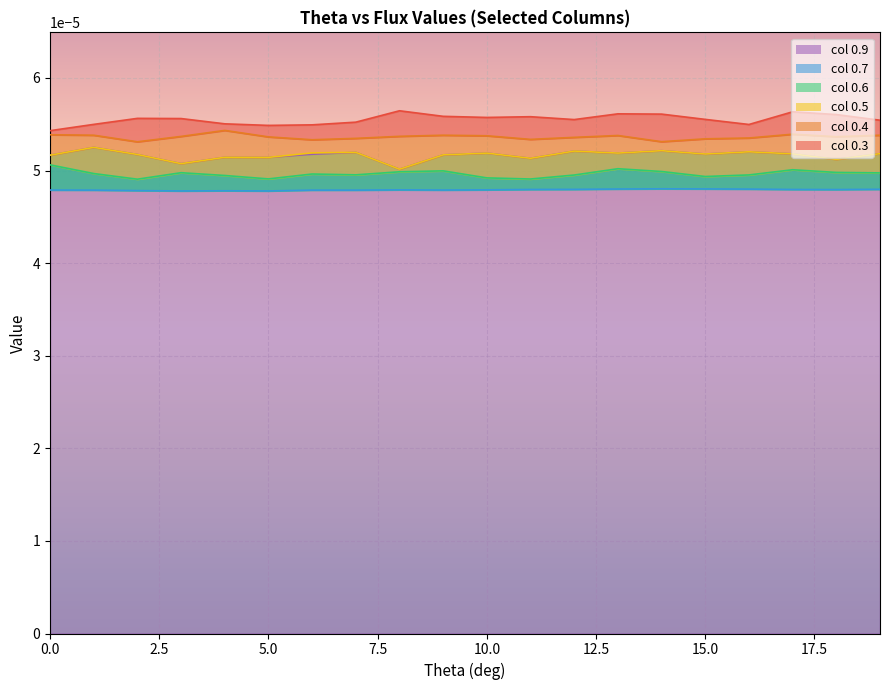

True or false: 0.3 and 0.9 intersect in this chart.

False